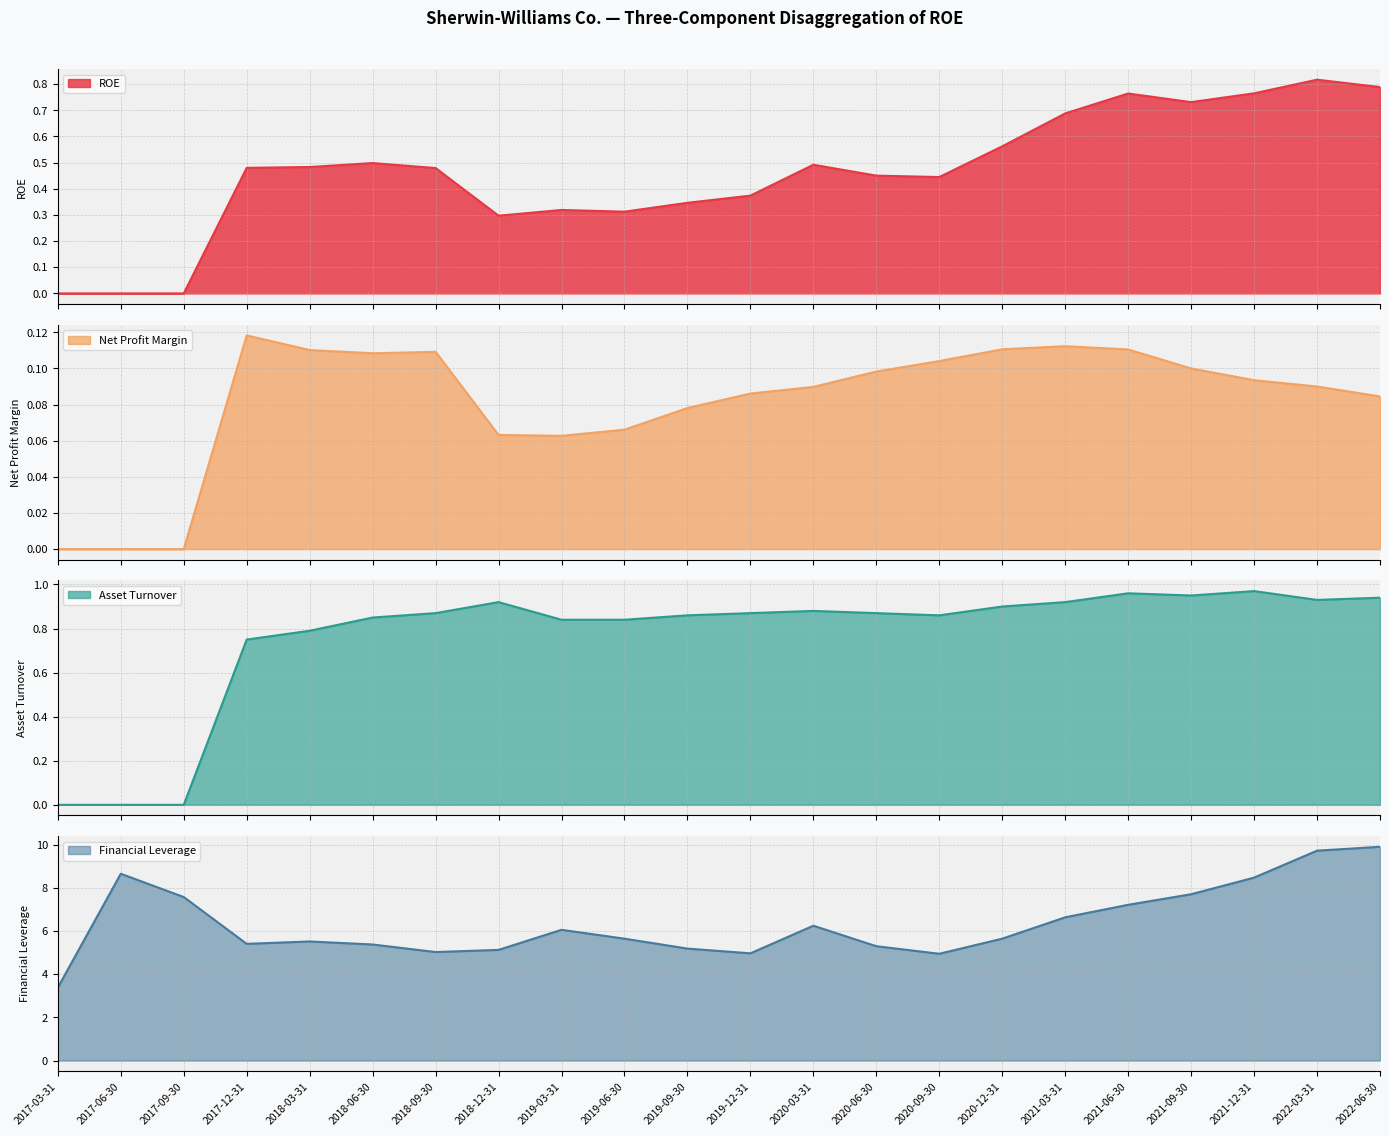

Which series has the largest range (max minus min)?

Financial Leverage